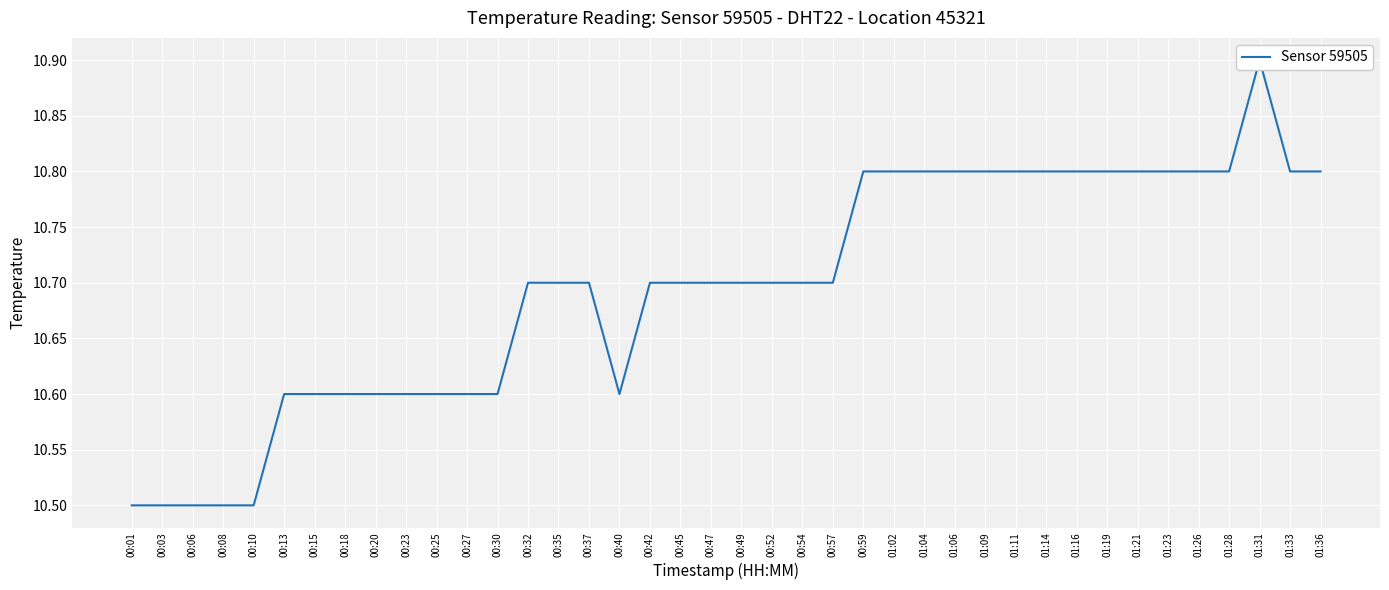

What is the greatest value displayed?

10.9